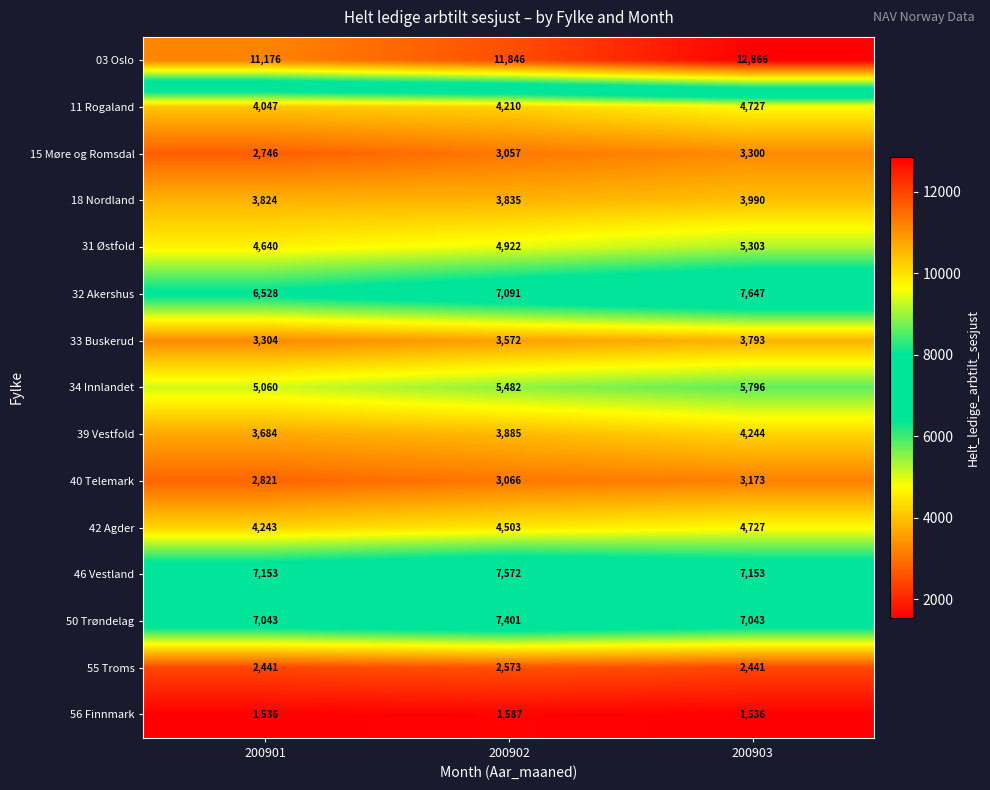

Which series has the largest range (max minus min)?

03 Oslo